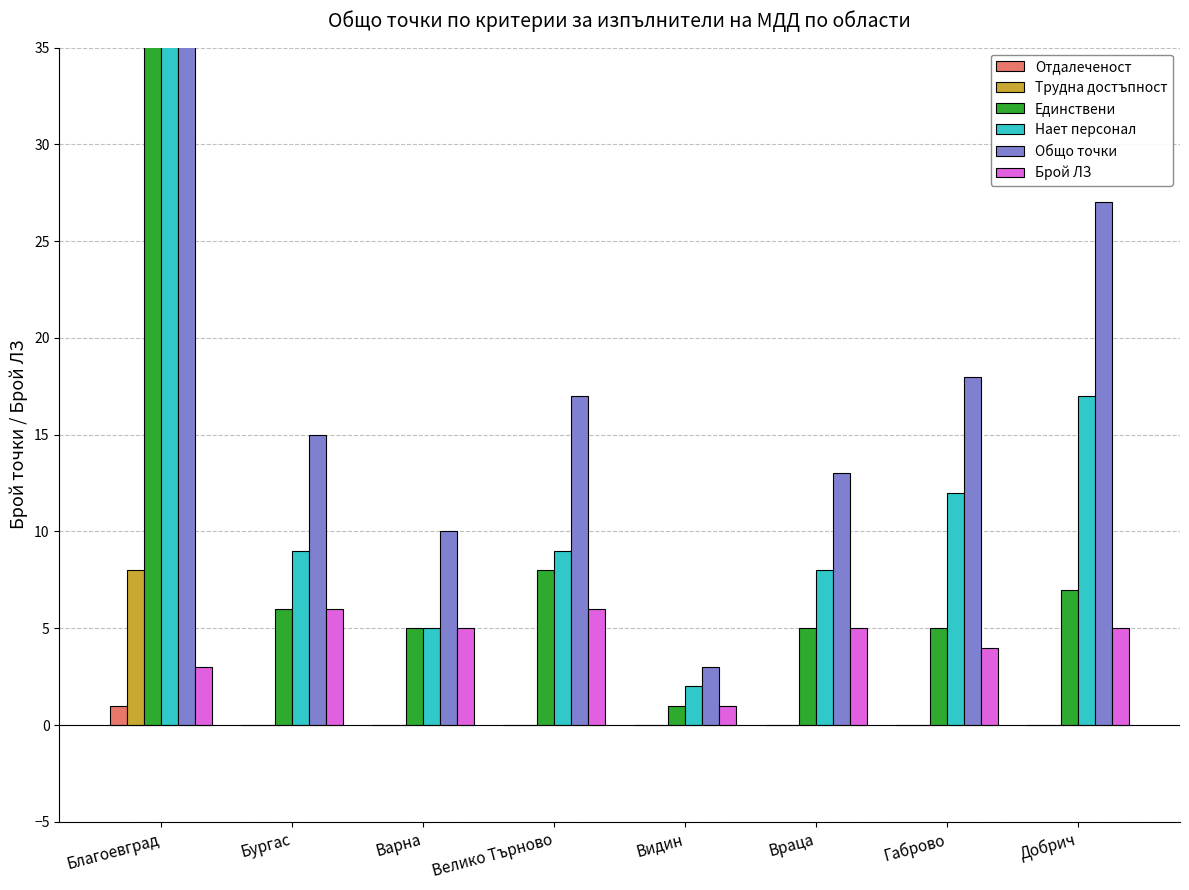

What position from the right is Бургас?

7